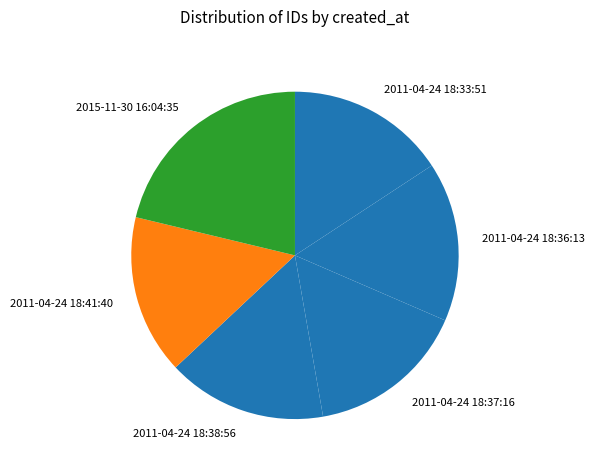

Which category has the biggest portion of the pie?

2015-11-30 16:04:35